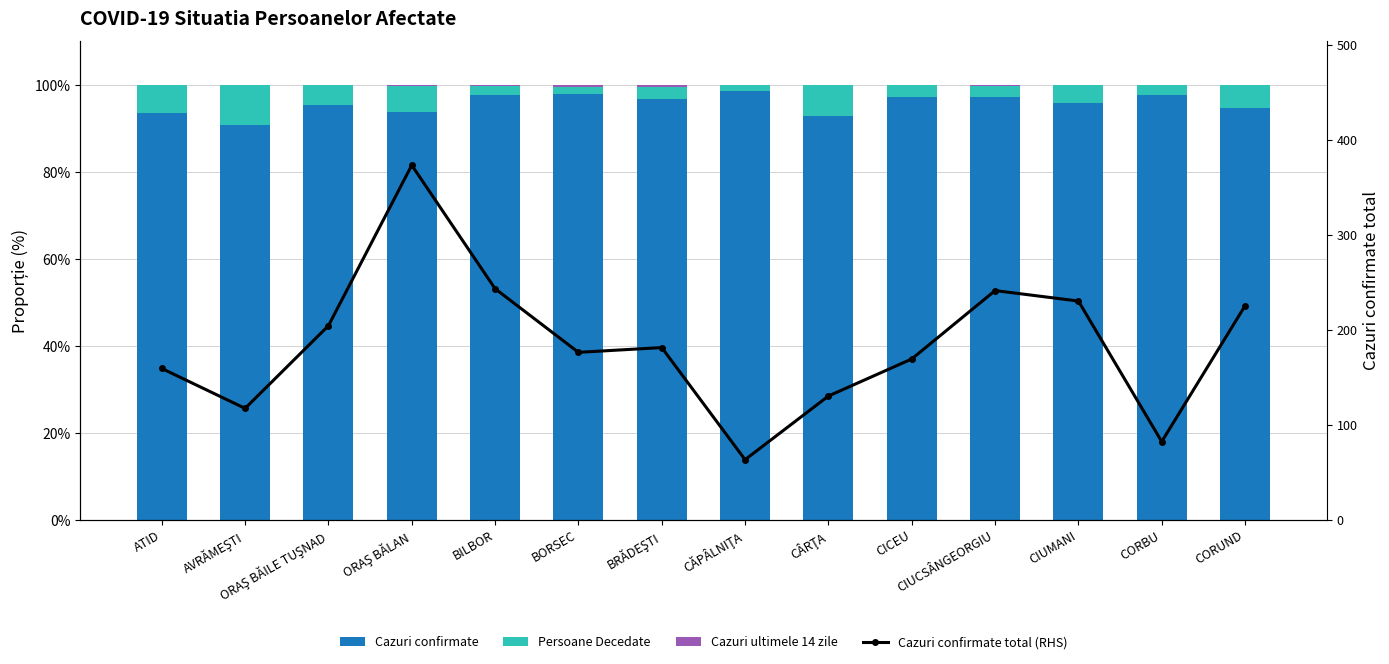

What is the label of the 13th bar from the right?

AVRĂMEŞTI